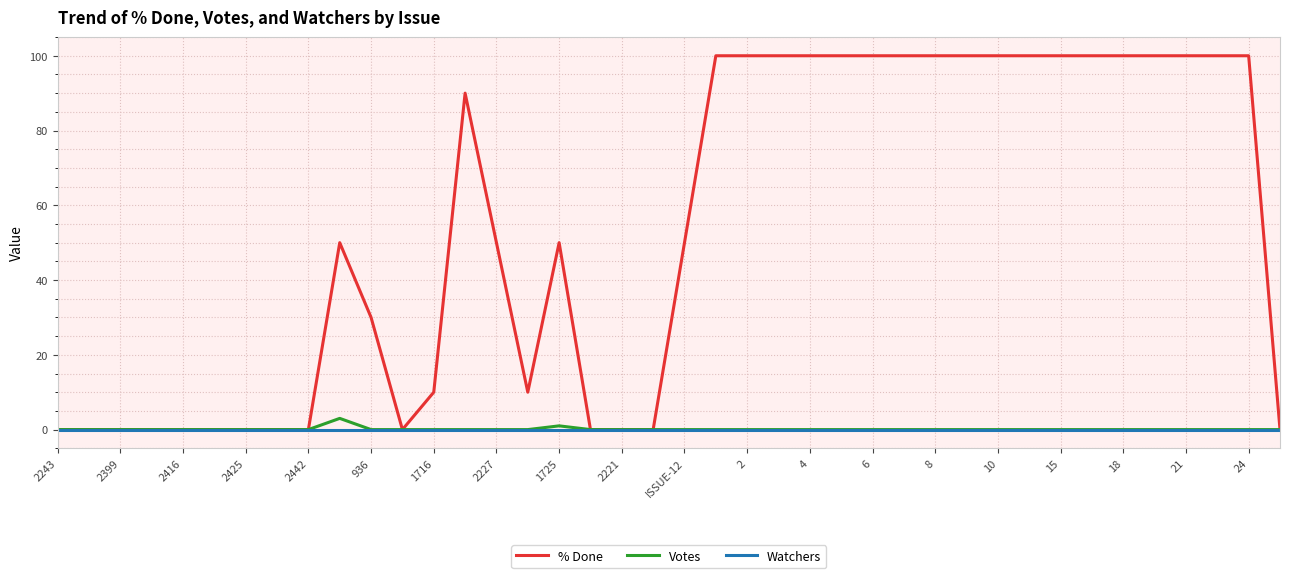

Count the % Done values in the range 0 to 100.

40